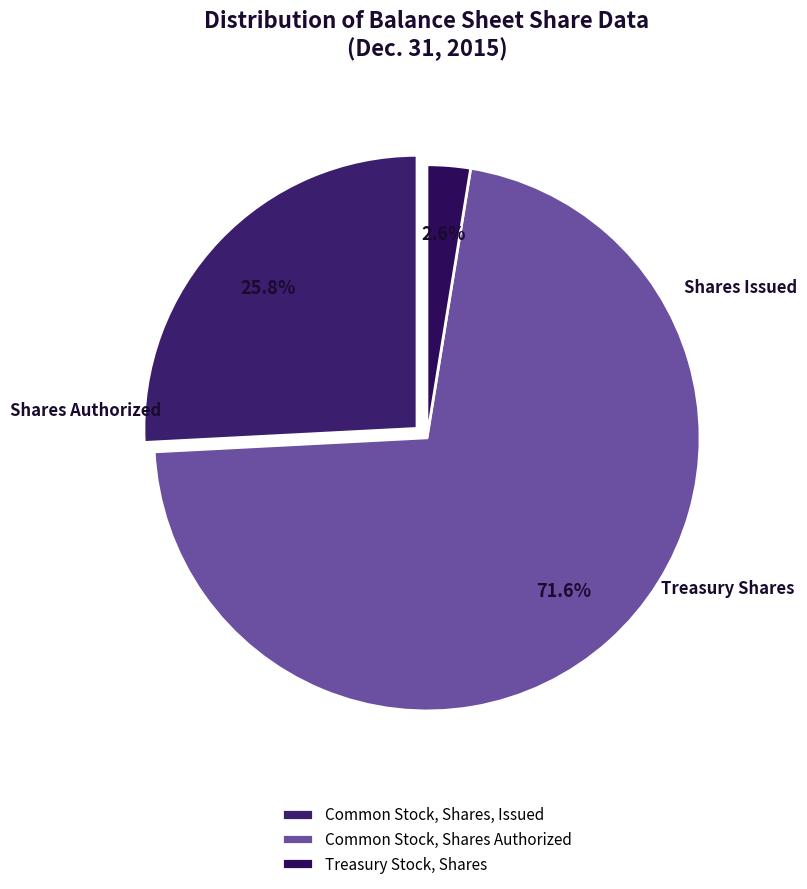

Rank the categories by value from lowest to highest.

Treasury Stock, Shares, Common Stock, Shares, Issued, Common Stock, Shares Authorized